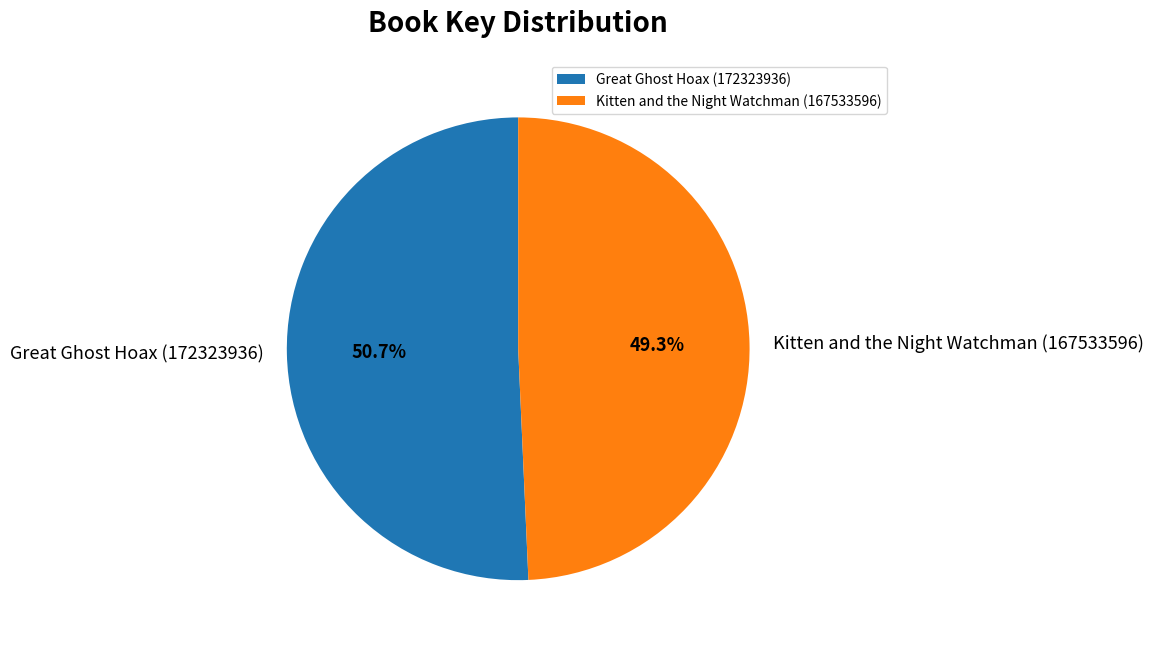

What is the smallest slice in the pie chart?

Kitten and the Night Watchman (167533596)